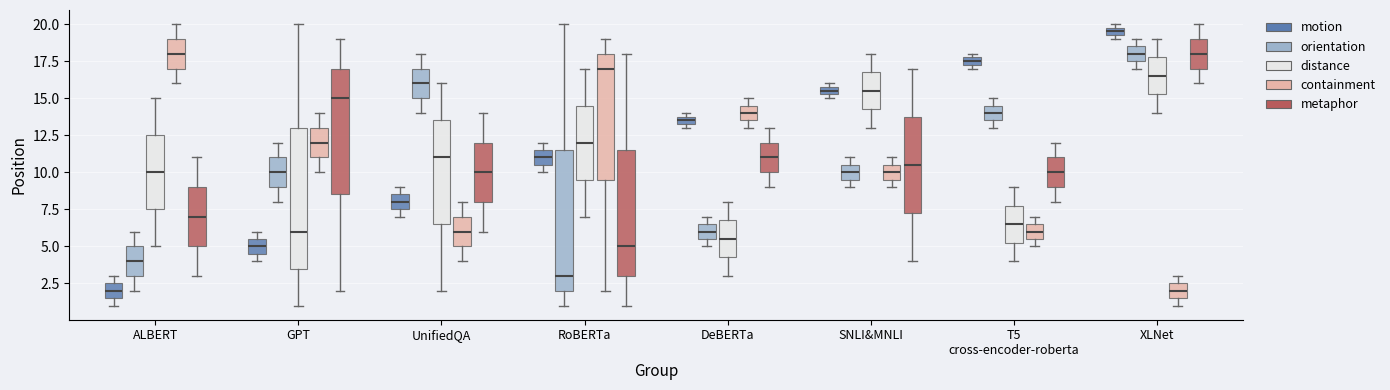

Which box has the highest median line?

XLNet (motion)